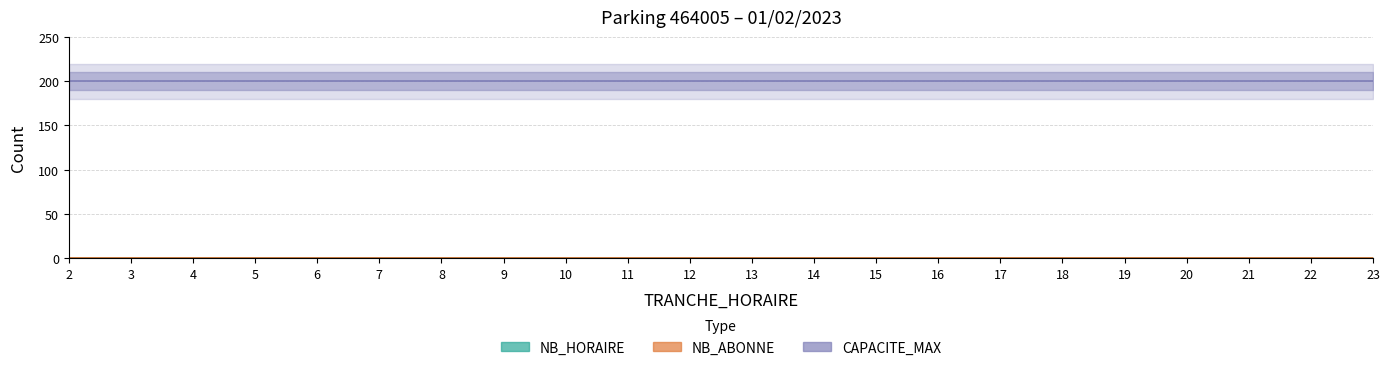

What is the value of the CAPACITE_MAX point at the 15th from the left?

200